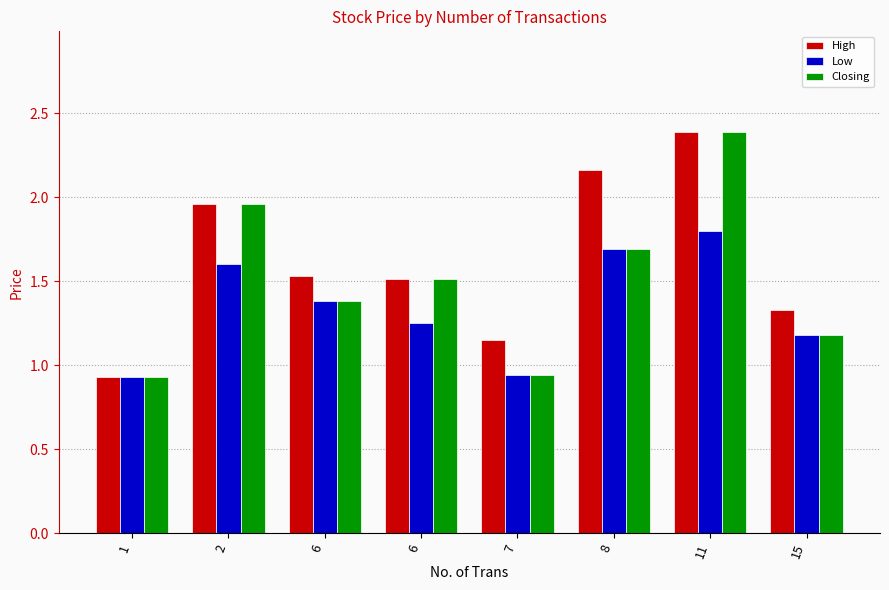

How many bars are there in each group?

3